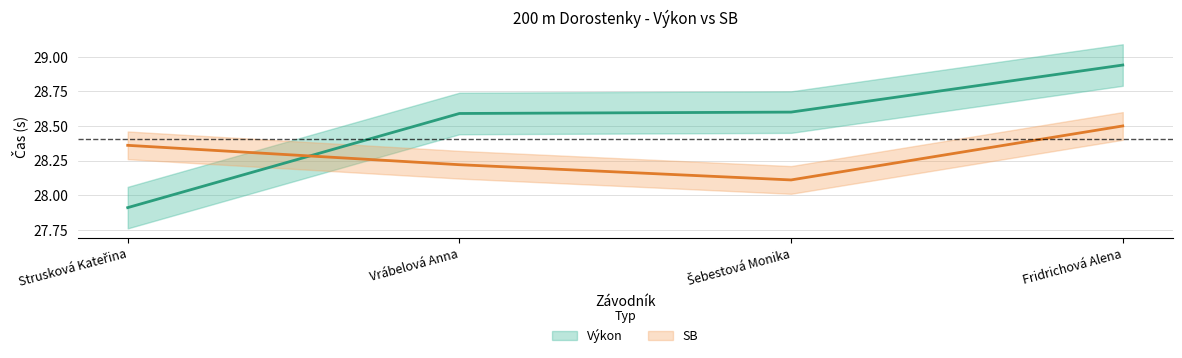

Count the SB values in the range 28 to 29.

4